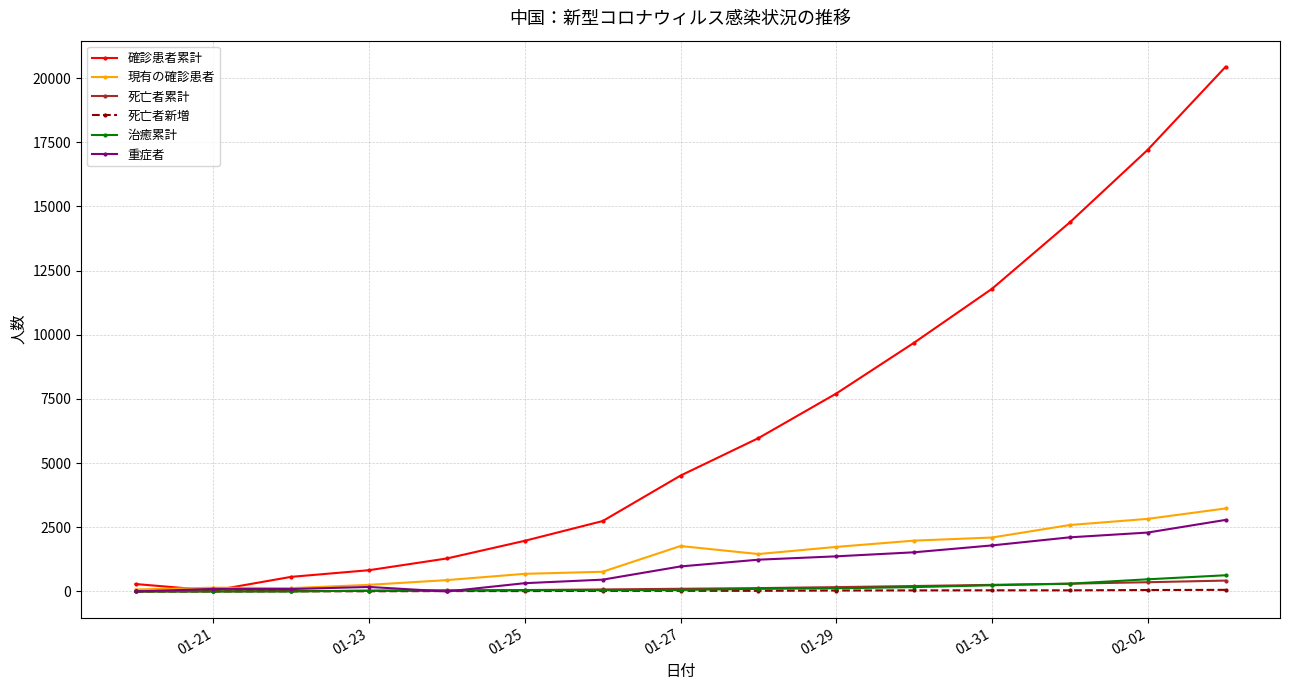

Which series has the largest total across all categories?

確診患者累計